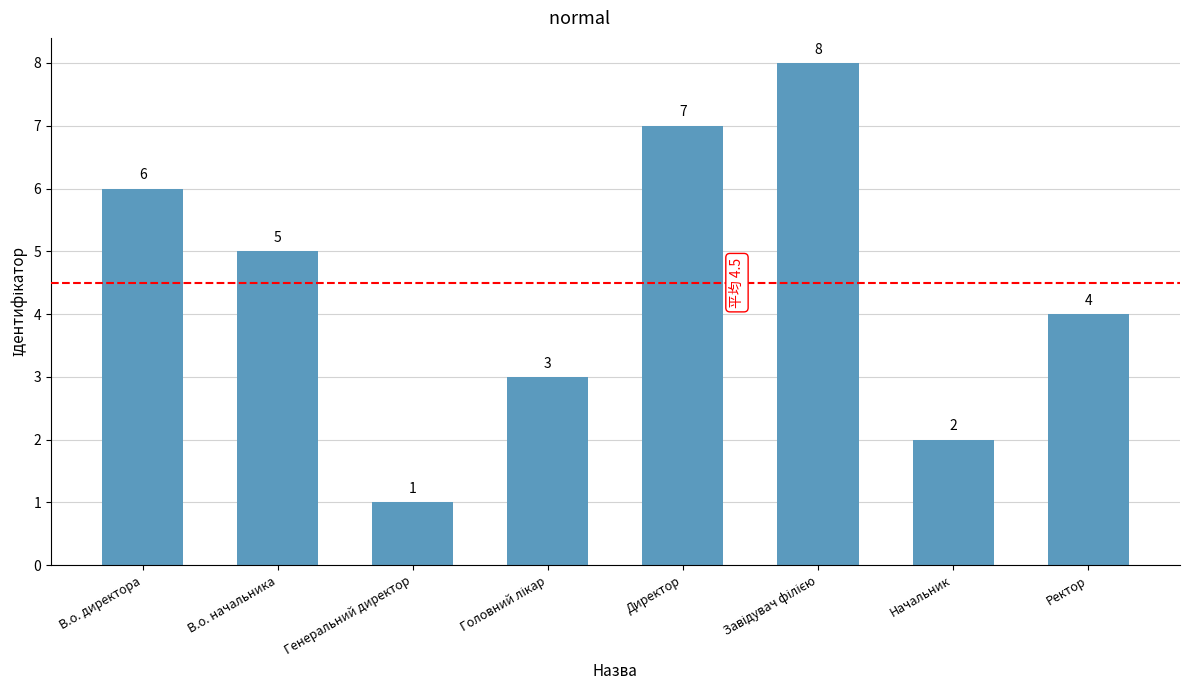

What is the difference between the maximum and minimum values?

7